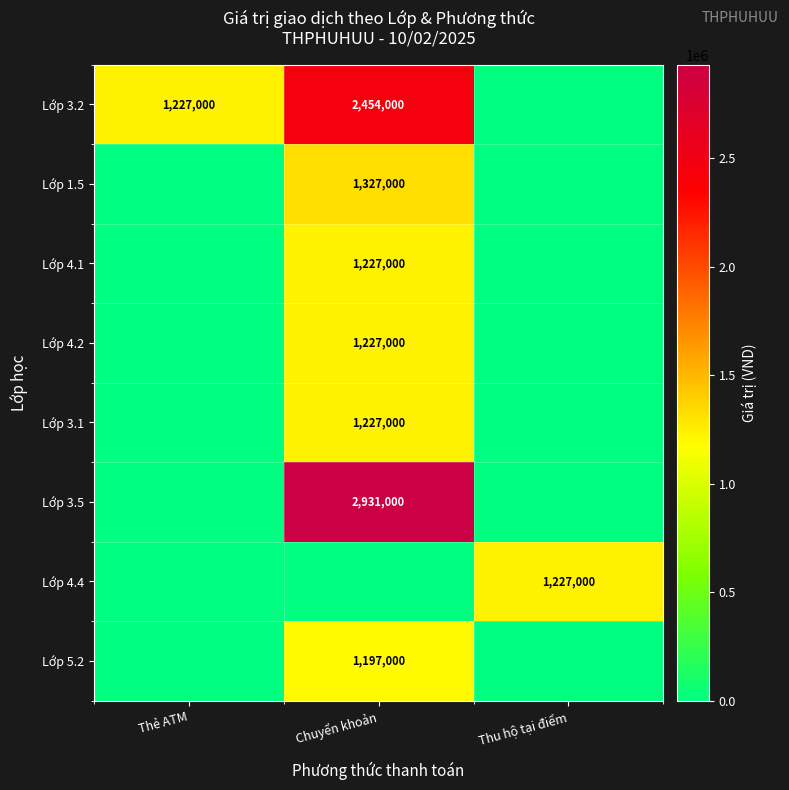

True or false: Lớp 4.2 has a value of 2125637 at Chuyển khoản.

False